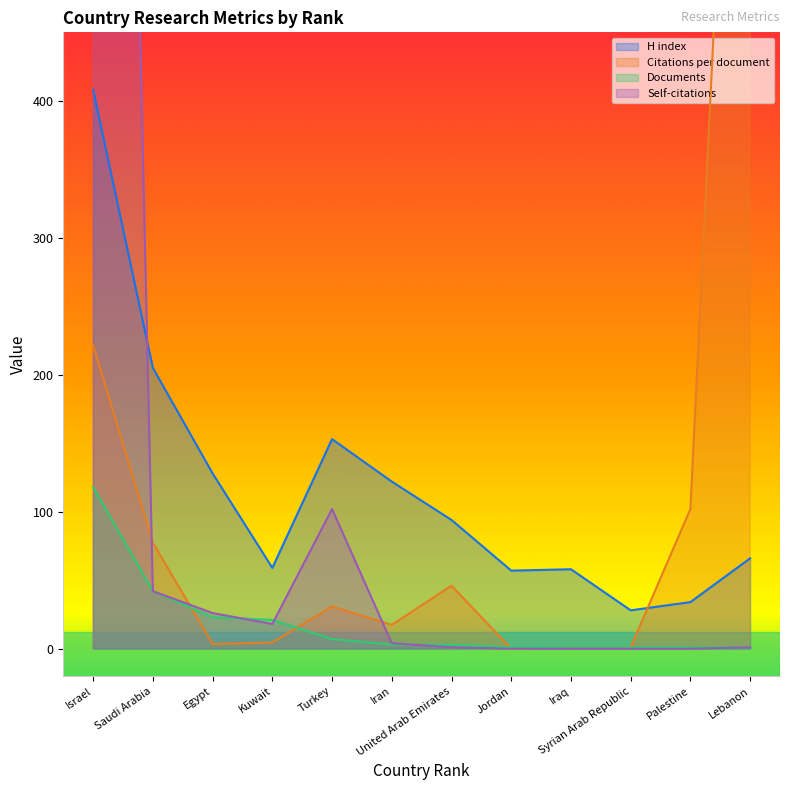

What is the value of the Self-citations point at the 5th from the left?

102.0